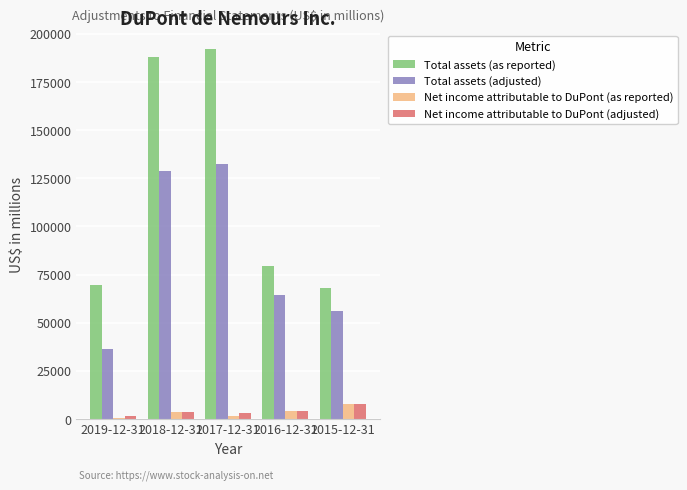

Is the value of Net income attributable to DuPont (adjusted) at 2018-12-31 greater than the value of Total assets (as reported) at 2016-12-31?

No